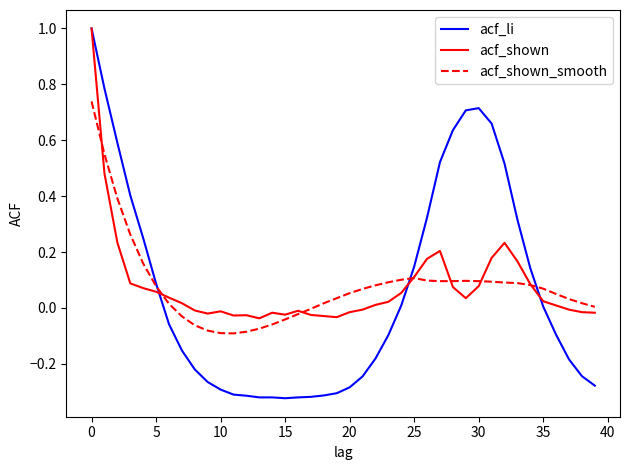

What is the greatest value displayed?

1.0